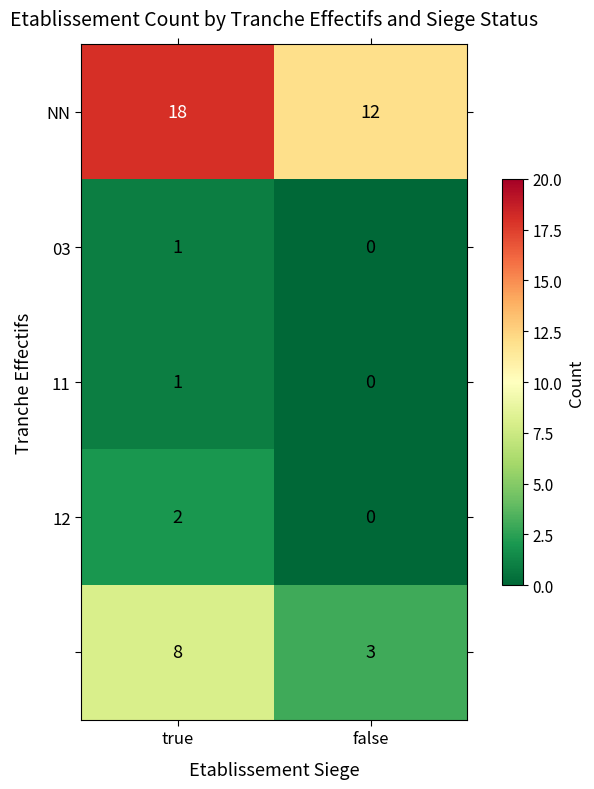

Which category has the lowest value across all series?

false